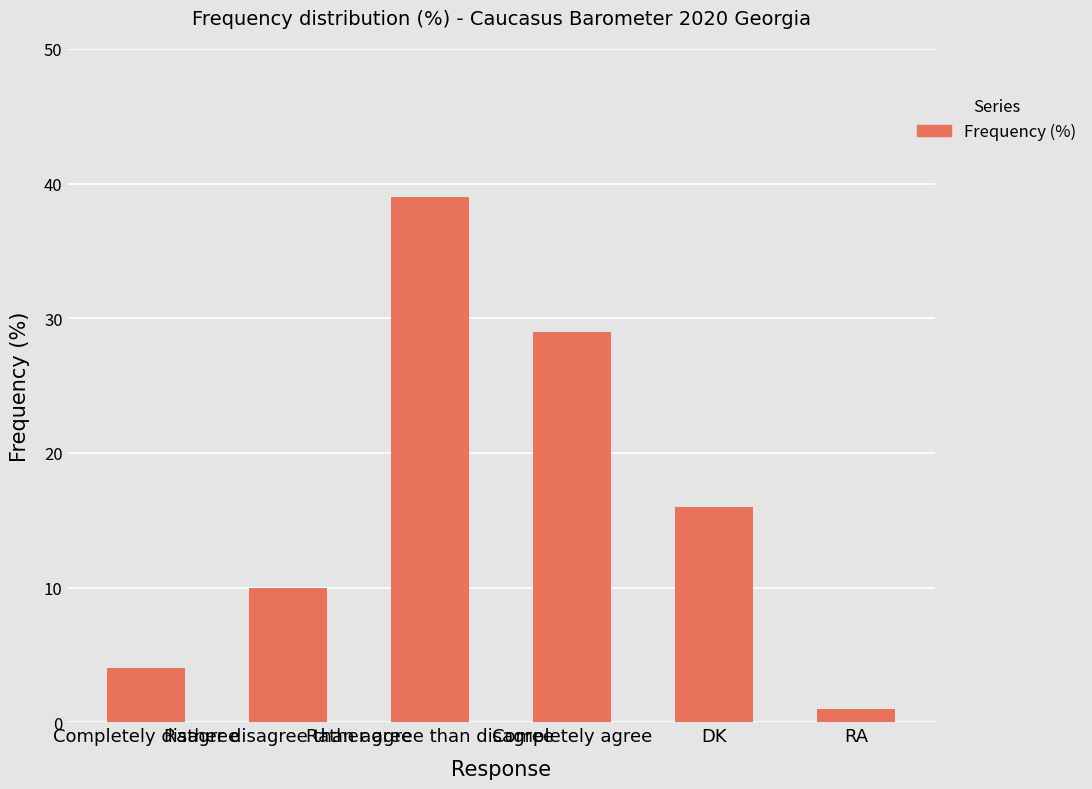

Between RA and Completely disagree, which is larger?

Completely disagree